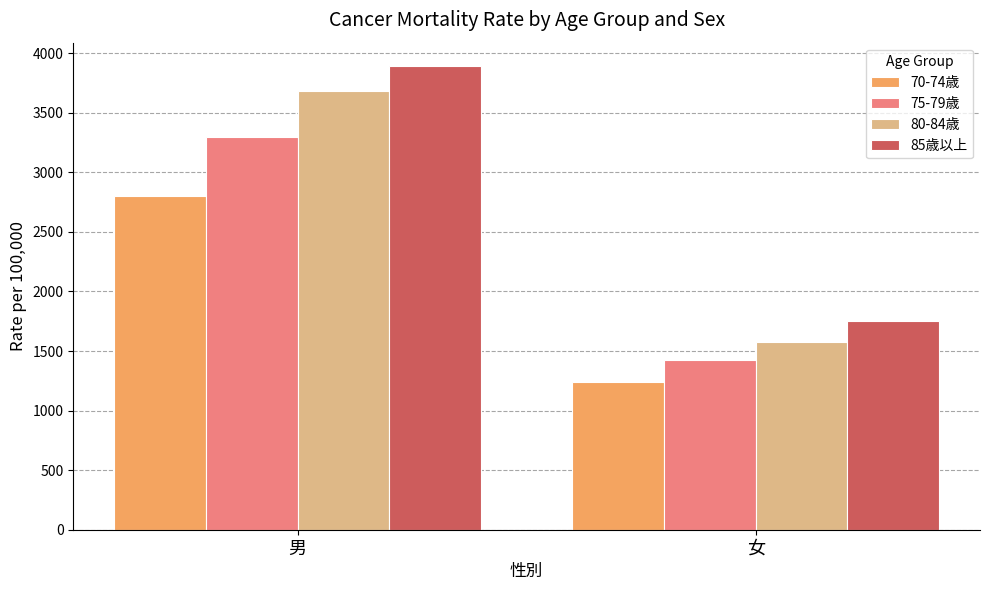

How many bars are there in total?

8